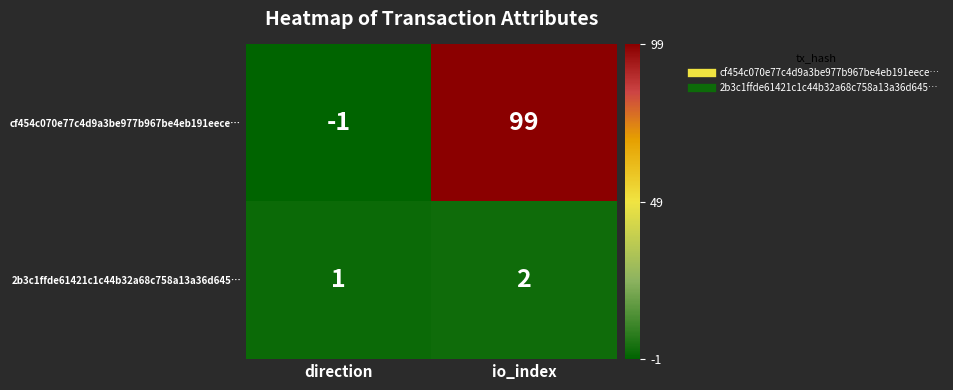

List the series in order of their overall mean, lowest first.

2b3c1ffde61421c1c44b32a68c758a13a36d645…, cf454c070e77c4d9a3be977b967be4eb191eece…